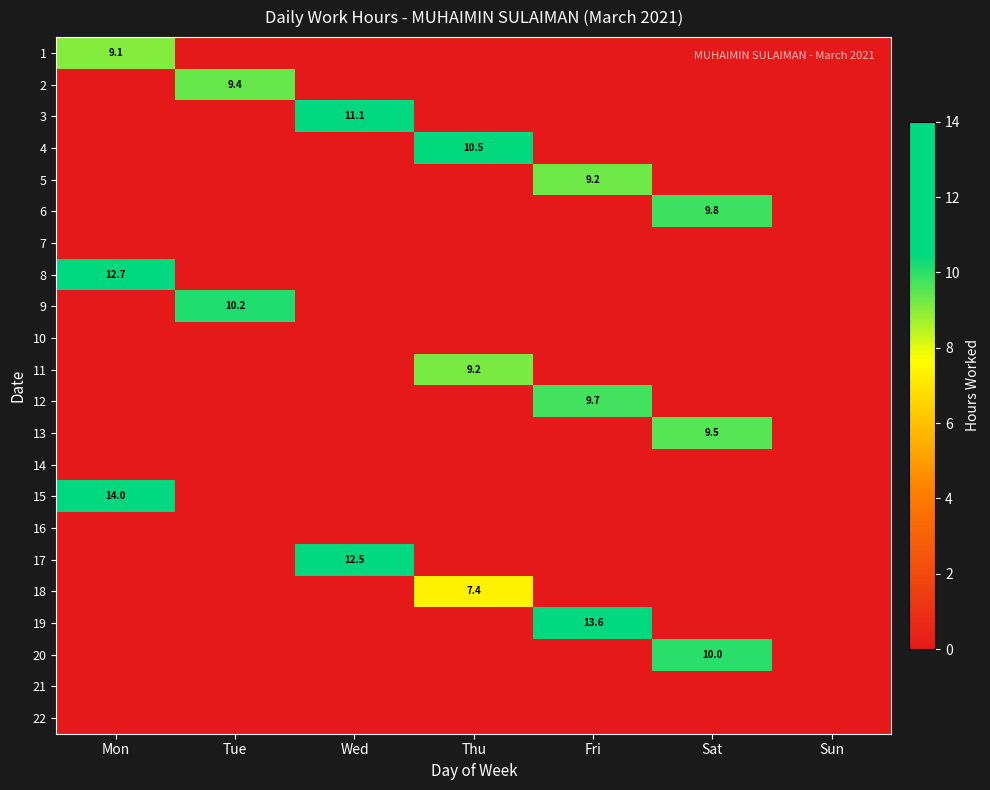

Count the number of categories in the chart.

7